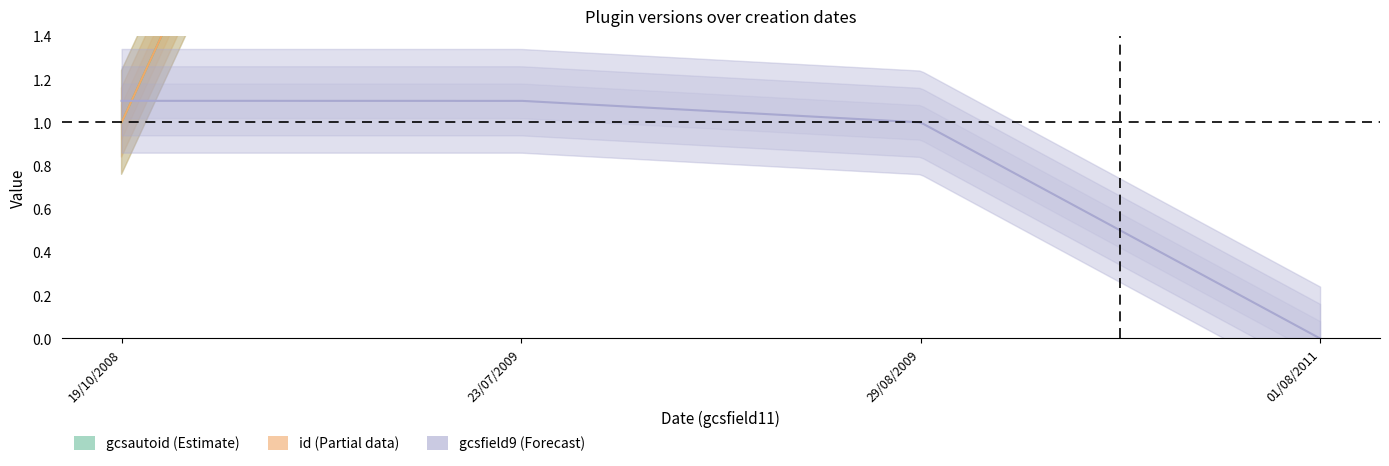

Reading left to right, what are all the values shown in this chart?

gcsautoid: 1.0	5.0	6.0	7.0
id: 1.0	5.0	6.0	7.0
gcsfield9: 1.1	1.1	1.0	0.0